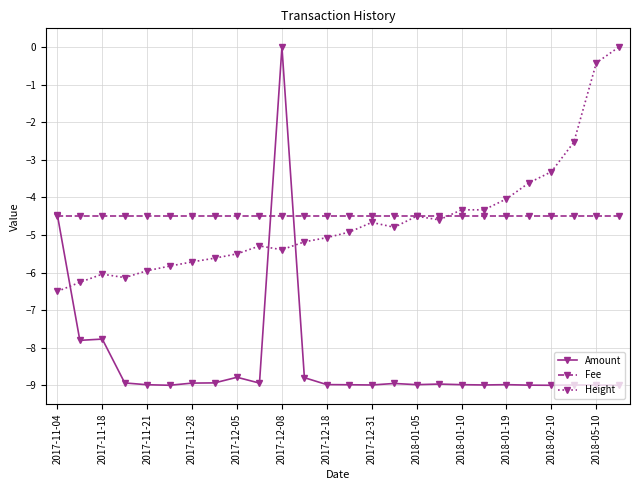

True or false: Amount has more than 0 points higher than both neighbors.

True